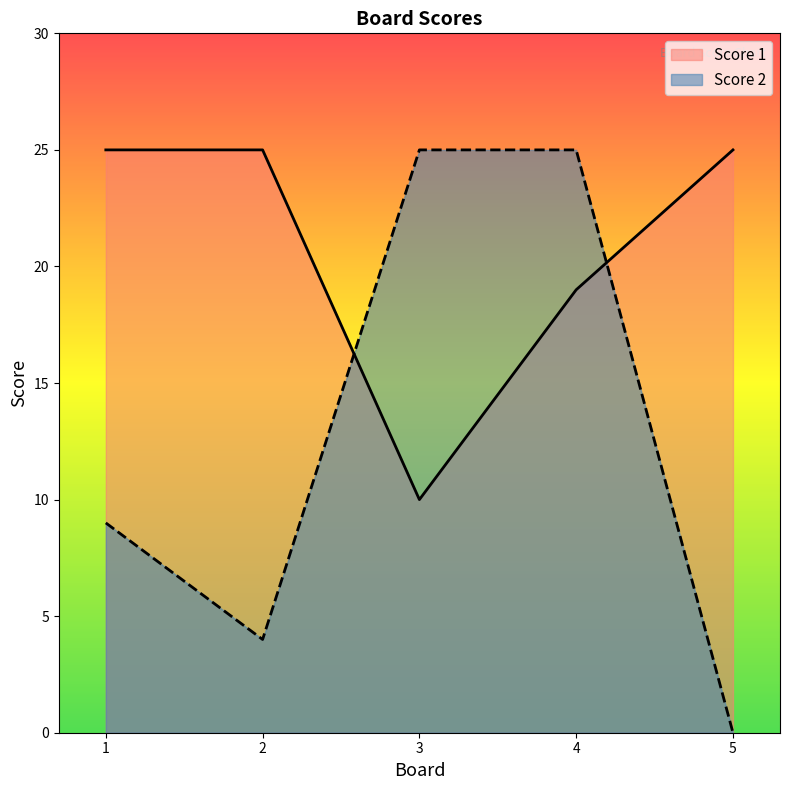

Which category has the highest value across all series?

1